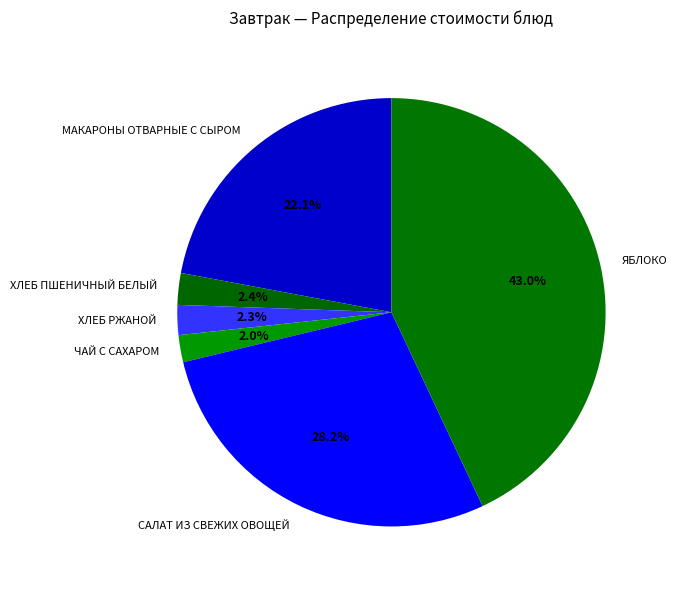

Is the sum of ЯБЛОКО and ХЛЕБ РЖАНОЙ greater than half?

No